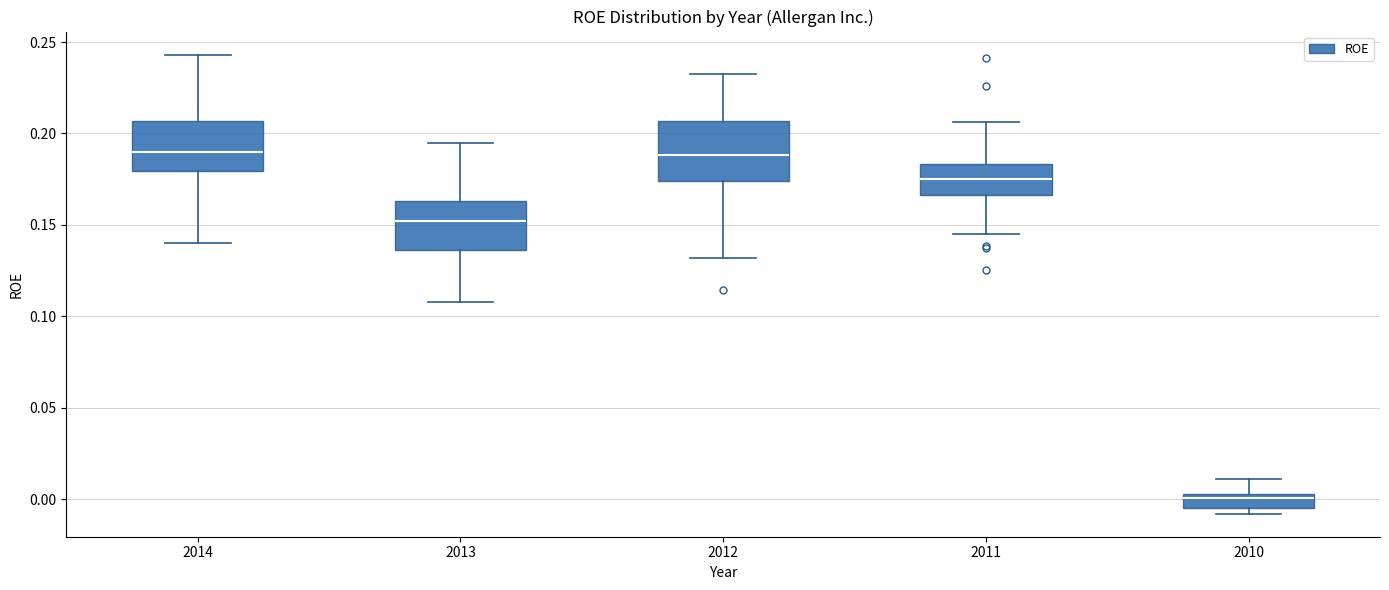

Reading left to right, transcribe this box plot: for each box, give where its median line is, the range the box spans, and where its two whiskers end, as read against the y-axis. The values are not printed on the chart, so give them approximately, as read against the axis.

2014: median 0.190, box 0.180 to 0.205, whiskers 0.140 to 0.245
2013: median 0.150, box 0.135 to 0.165, whiskers 0.110 to 0.195
2012: median 0.190, box 0.175 to 0.205, whiskers 0.130 to 0.230
2011: median 0.175, box 0.165 to 0.185, whiskers 0.145 to 0.205
2010: median 0.000, box -0.005 to 0.005, whiskers -0.010 to 0.010